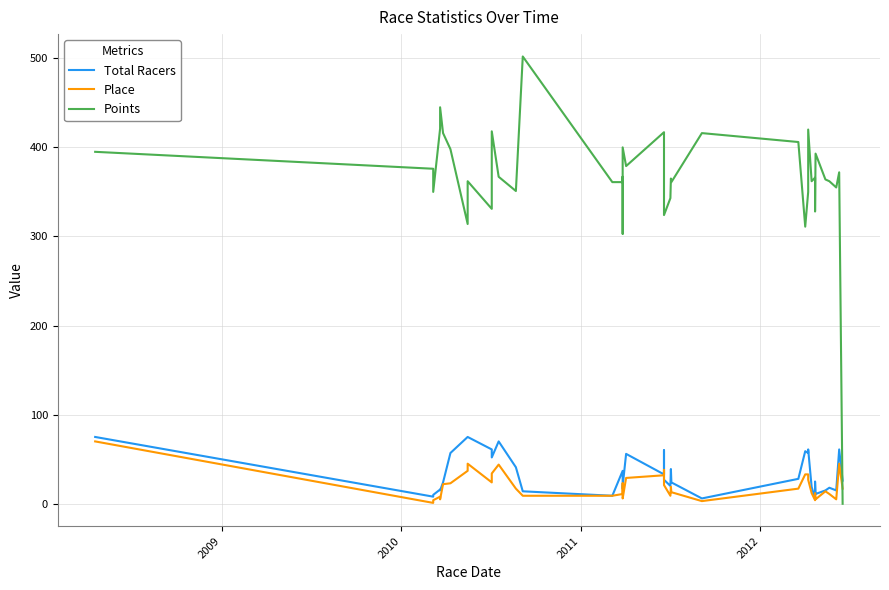

Is it true that Points equals 756 at 2011?

False